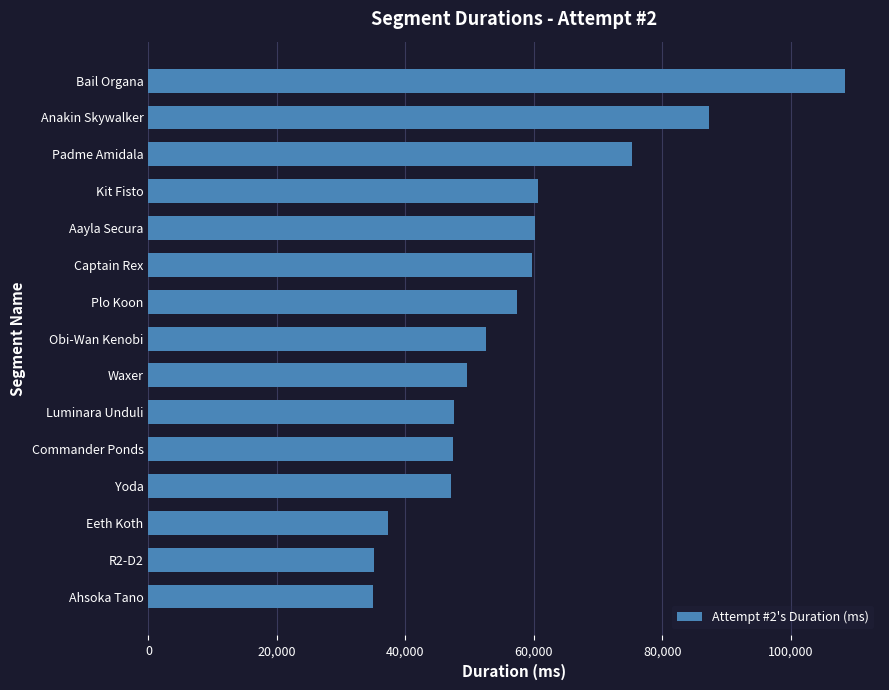

Where is the data nearest to the value 71688?

Padme Amidala